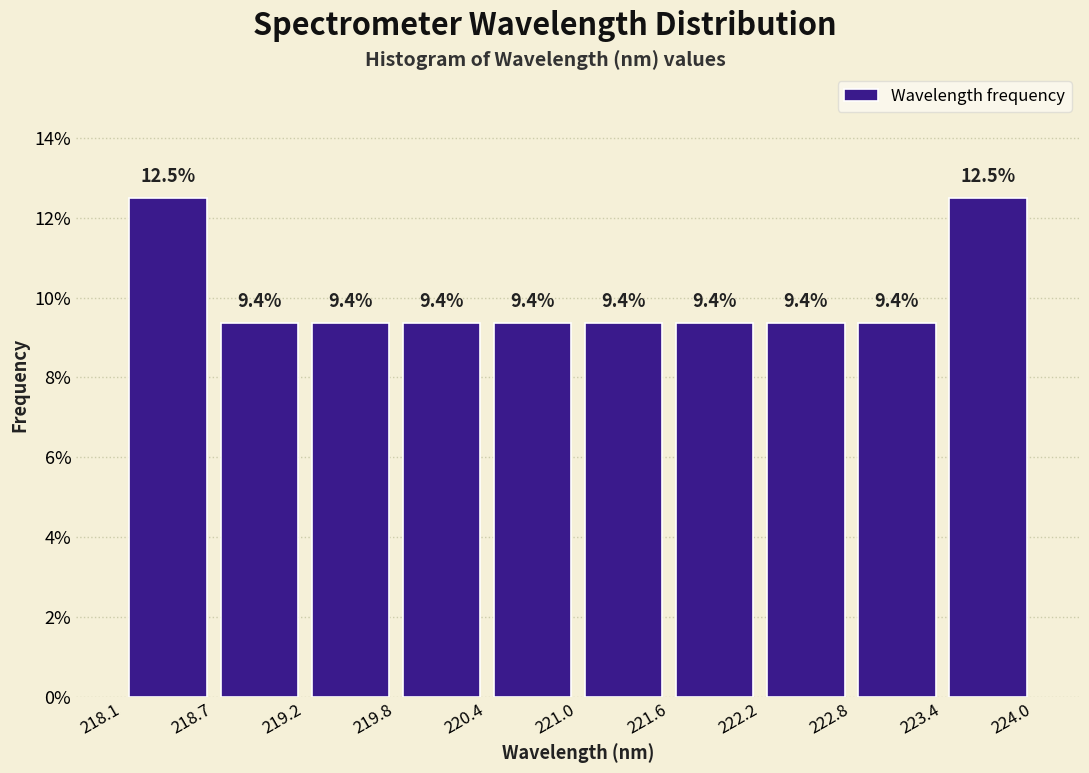

Reading left to right, list every bar in this chart as the range it spans on the x-axis followed by its height.

218.1 to 218.7: 12.5
218.7 to 219.2: 9.4
219.2 to 219.8: 9.4
219.8 to 220.4: 9.4
220.4 to 221.0: 9.4
221.0 to 221.6: 9.4
221.6 to 222.2: 9.4
222.2 to 222.8: 9.4
222.8 to 223.4: 9.4
223.4 to 224.0: 12.5